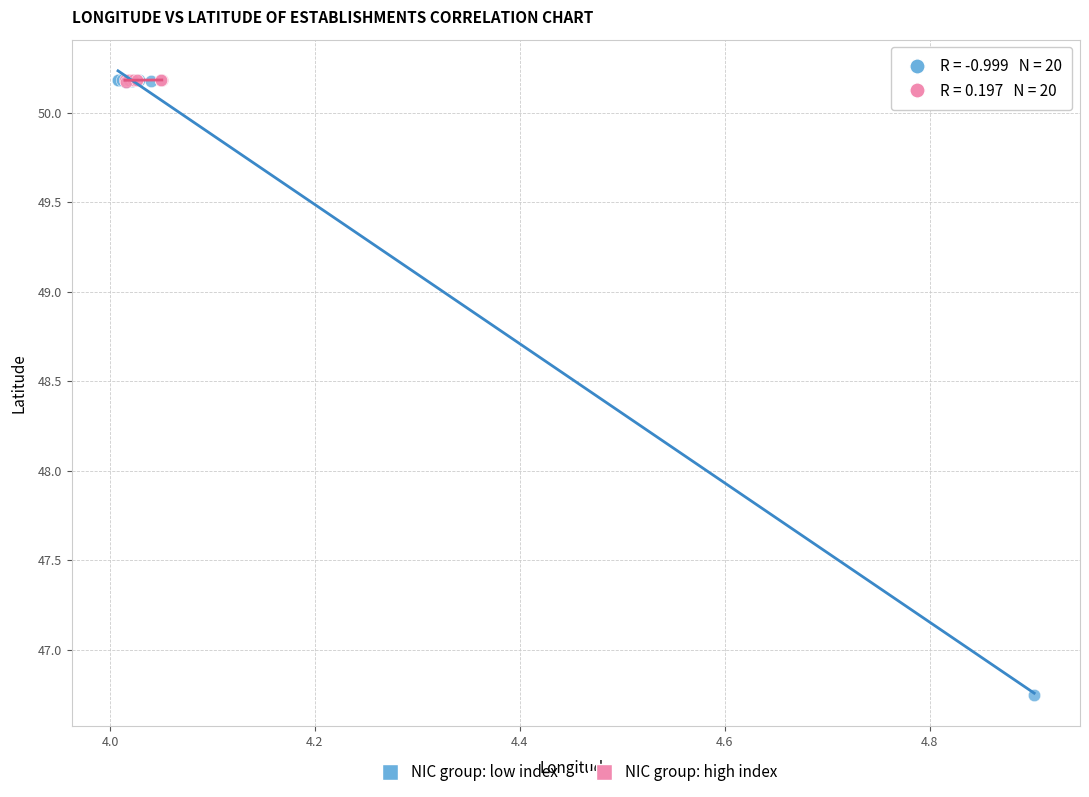

Which series has the largest Y range (max minus min)?

NIC group: low index